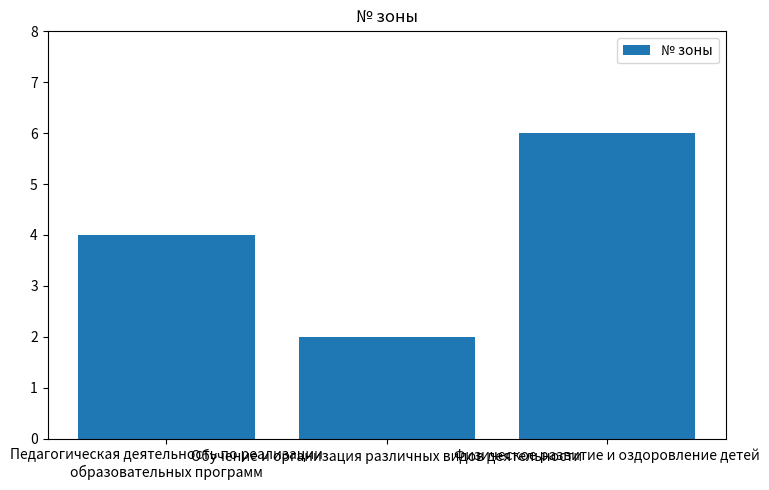

Is it true that the value at Обучение и организация различных видов деятельности is 1?

False